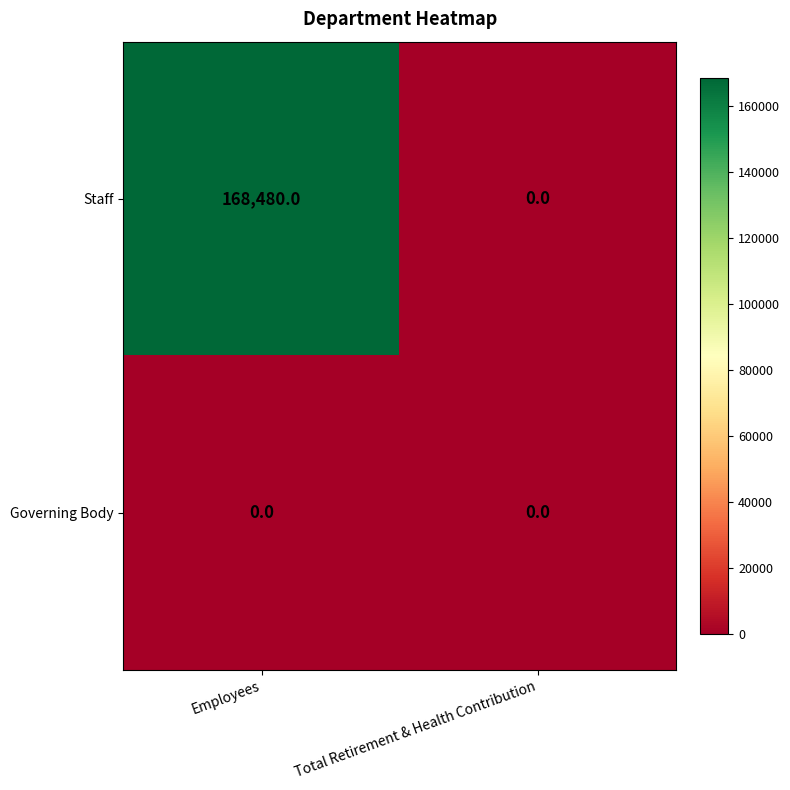

Rank the series by their maximum value, from highest to lowest.

Staff, Governing Body